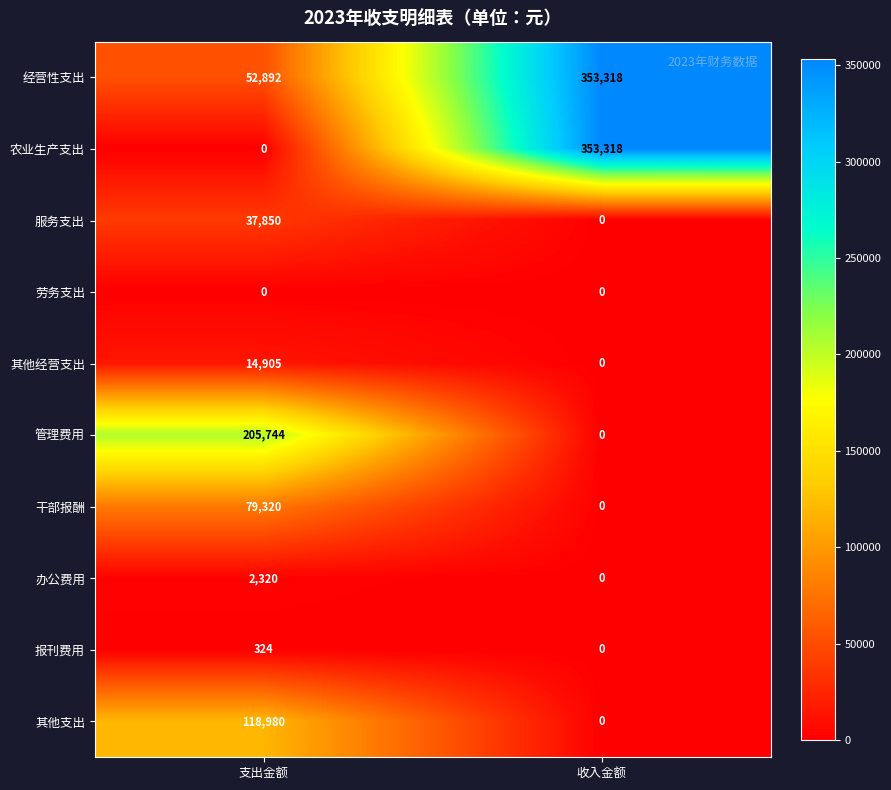

What is the spread (max minus min) of values at 收入金额?

353318